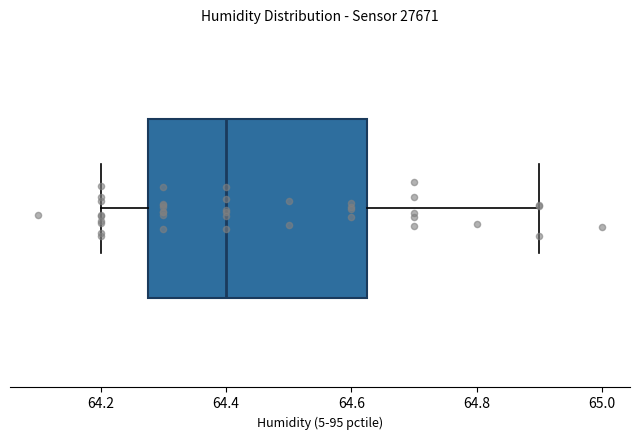

Where does the right whisker of the box end on the x-axis? The values are not printed on the chart, so give them approximately, as read against the axis.

64.90